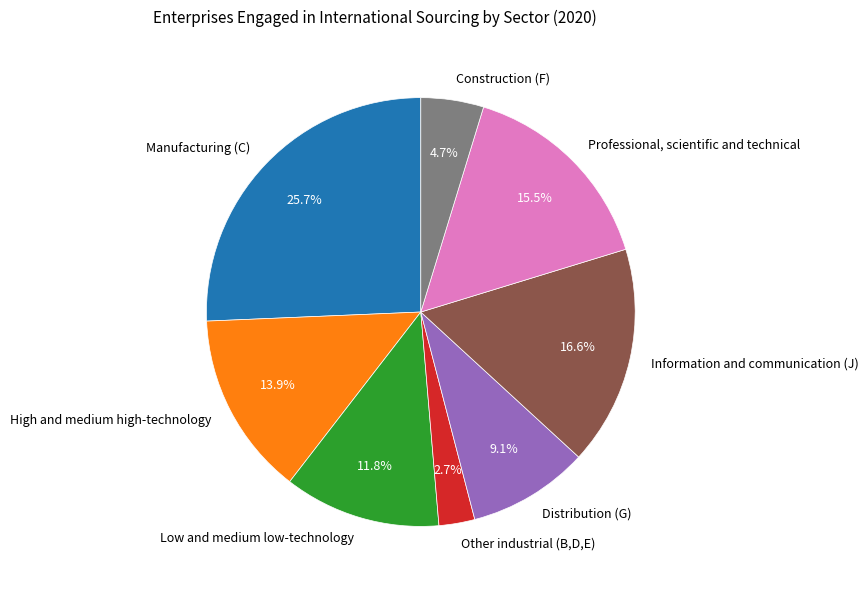

Combined, do Manufacturing (C) and Distribution (G) account for over 50%?

No